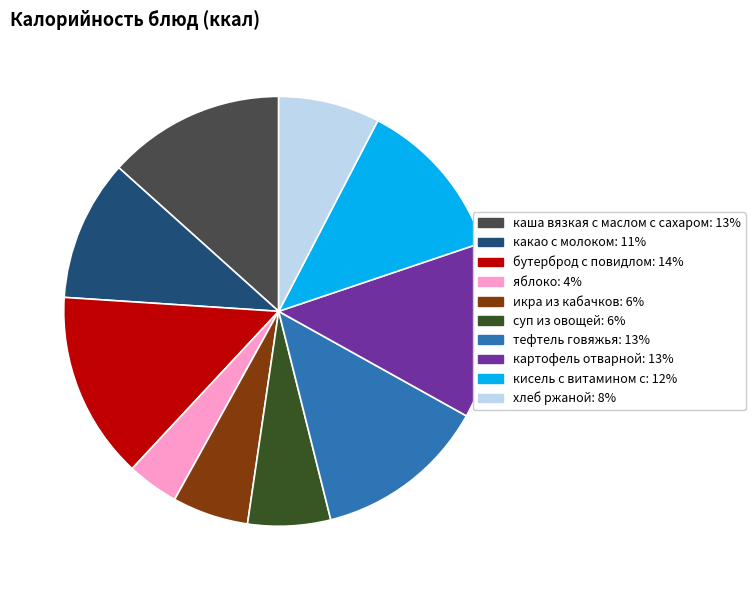

How many segments does this pie chart have?

10